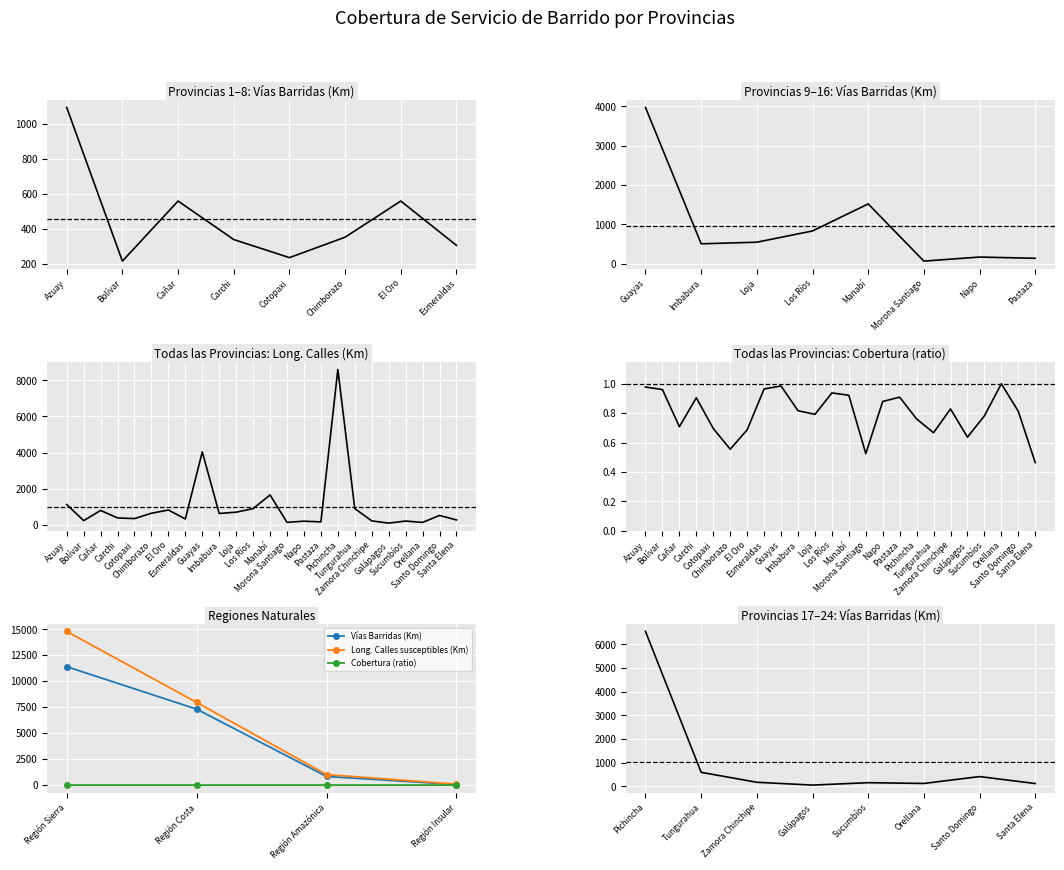

What is the difference between the highest and lowest values at Cotopaxi?

335.9